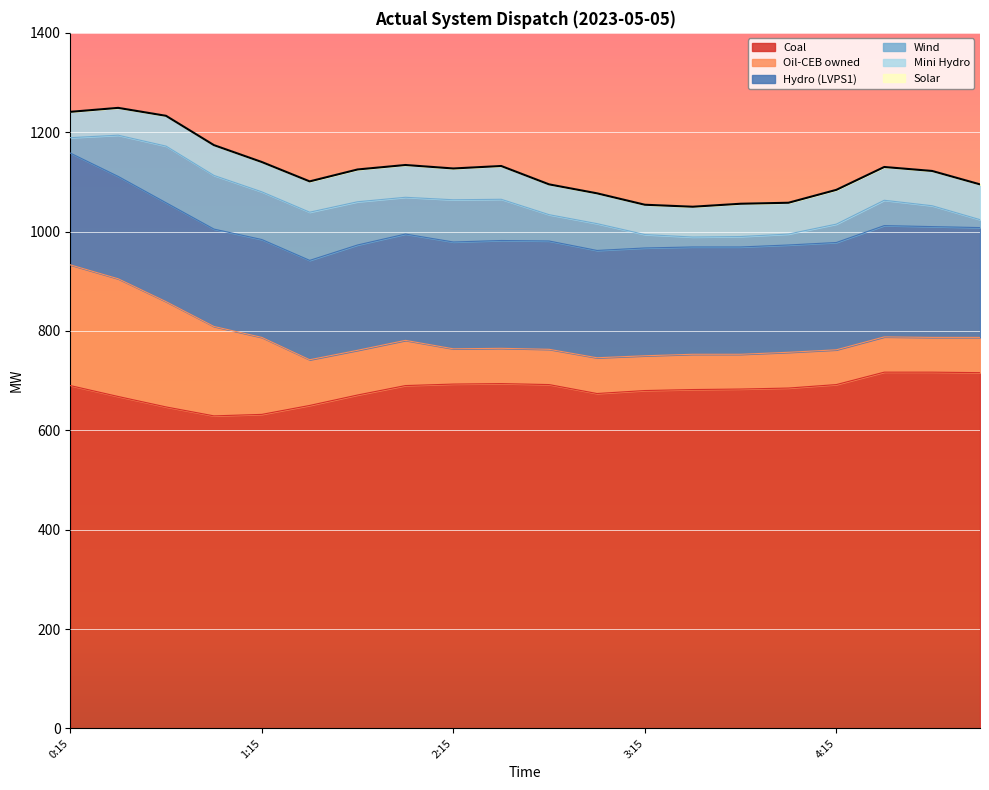

What is the difference between the Coal values at 3:15 and 4:30?

37